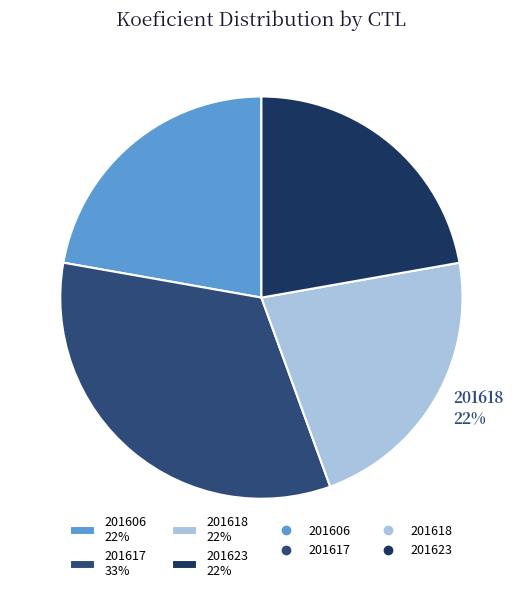

Does any single category account for the majority?

No